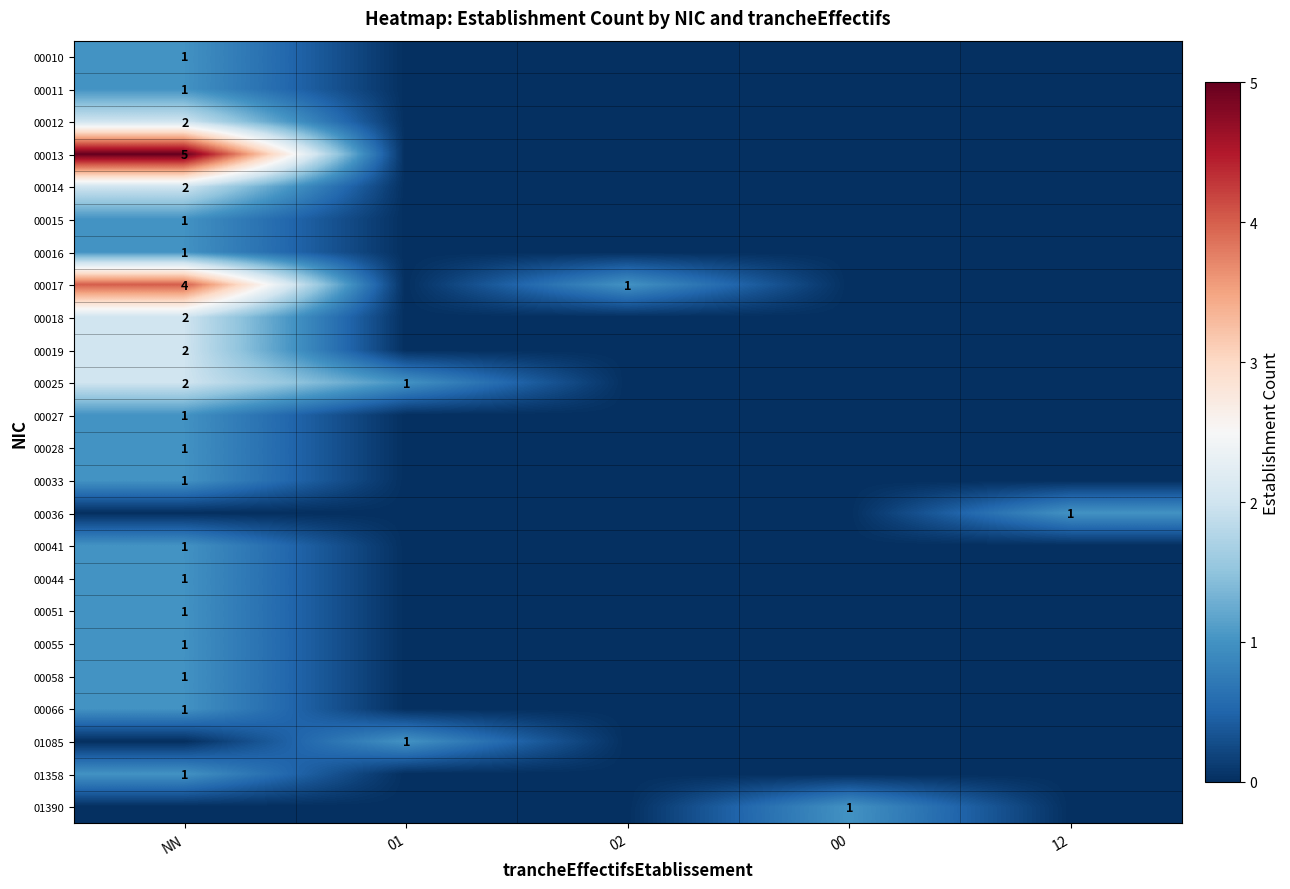

The 00010 series shows 1 at NN. True or false?

True